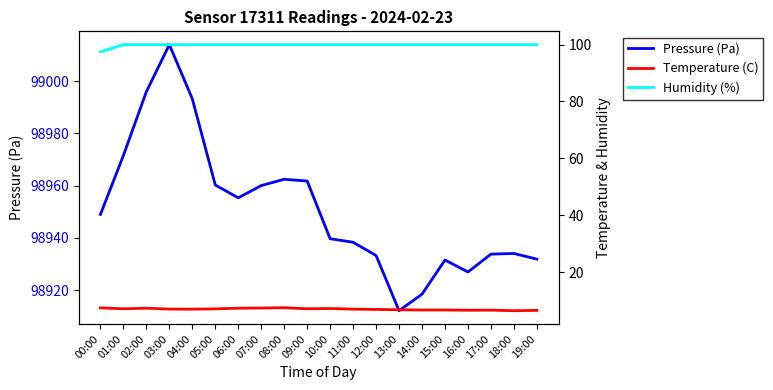

Reading right to left, transcribe all the data shown in this chart.

Pressure (Pa): 98931.8	98934.0	98933.8	98926.9	98931.5	98918.4	98912.1	98933.2	98938.3	98939.7	98961.8	98962.4	98960.0	98955.3	98960.2	98993.3	99014.1	98996.0	98971.6	98949.0
Temperature (C): 6.5	6.4	6.6	6.6	6.7	6.6	6.7	6.8	7.0	7.2	7.1	7.5	7.3	7.3	7.0	6.9	7.0	7.3	7.1	7.4
Humidity (%): 100.0	100.0	100.0	100.0	100.0	100.0	100.0	100.0	100.0	100.0	100.0	100.0	100.0	100.0	100.0	100.0	100.0	100.0	100.0	97.5